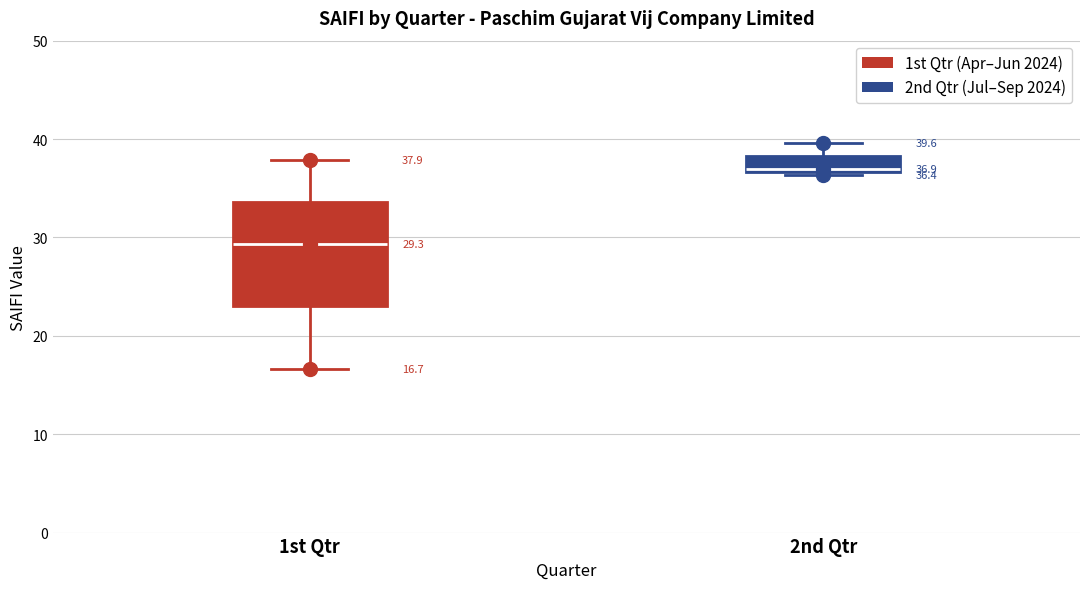

Comparing the boxes themselves (not the whiskers), which one is the tallest?

1st Qtr